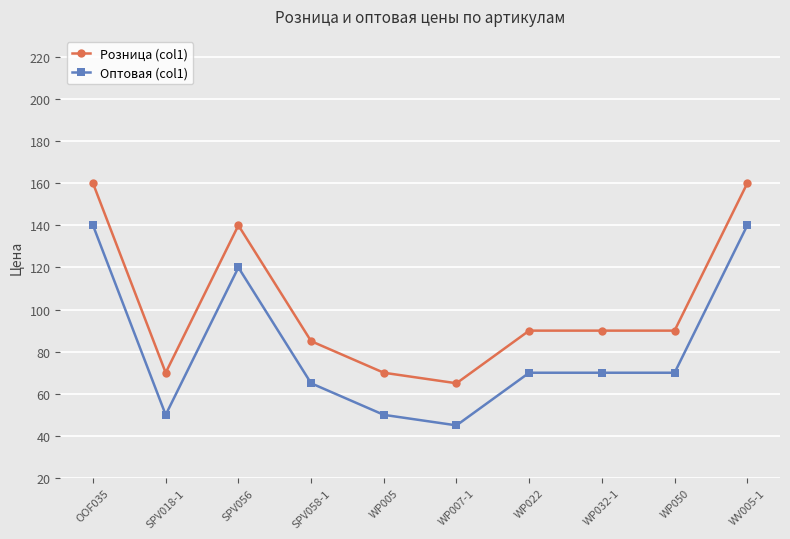

At WV005-1, list the series in order from smallest to largest.

Оптовая (col1), Розница (col1)